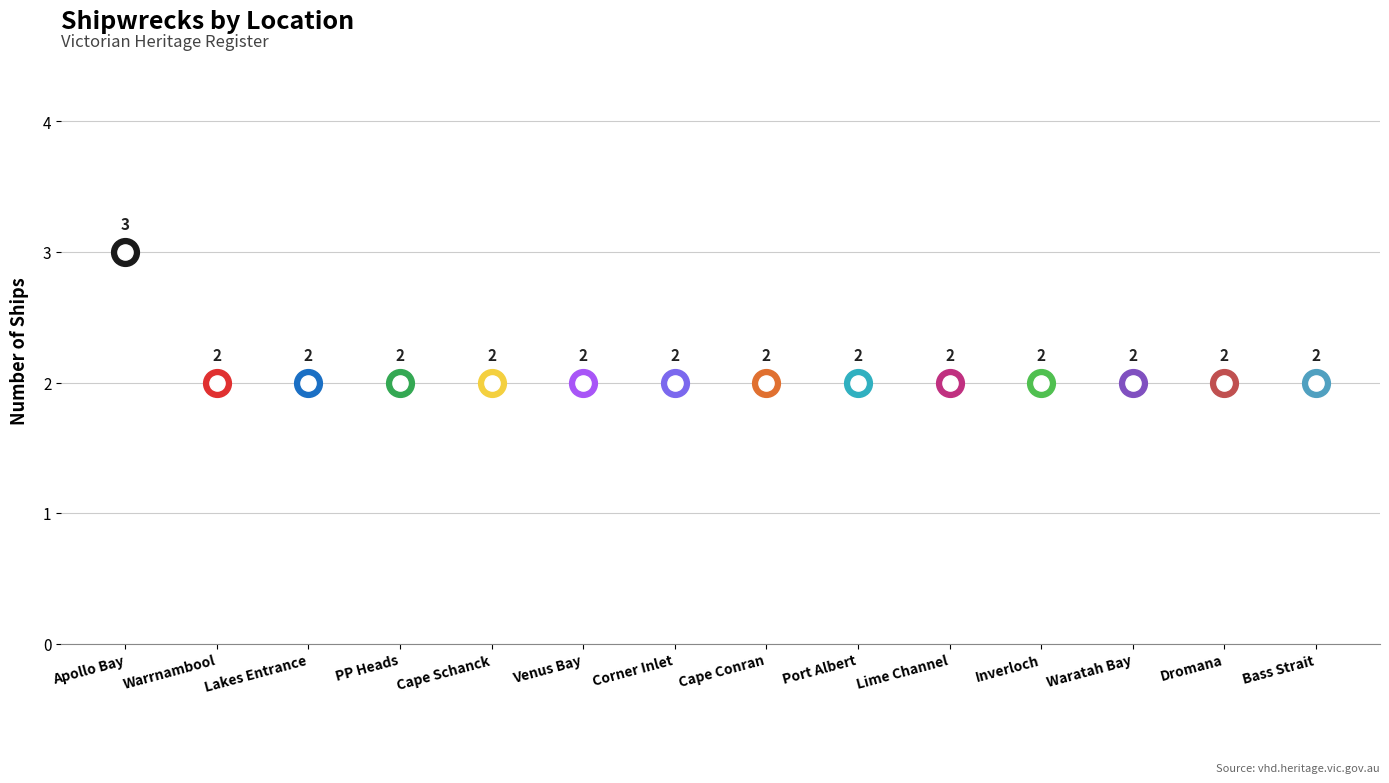

Between East Coast, Waratah Bay and East Coast, Port Albert Bar, which is larger?

East Coast, Waratah Bay